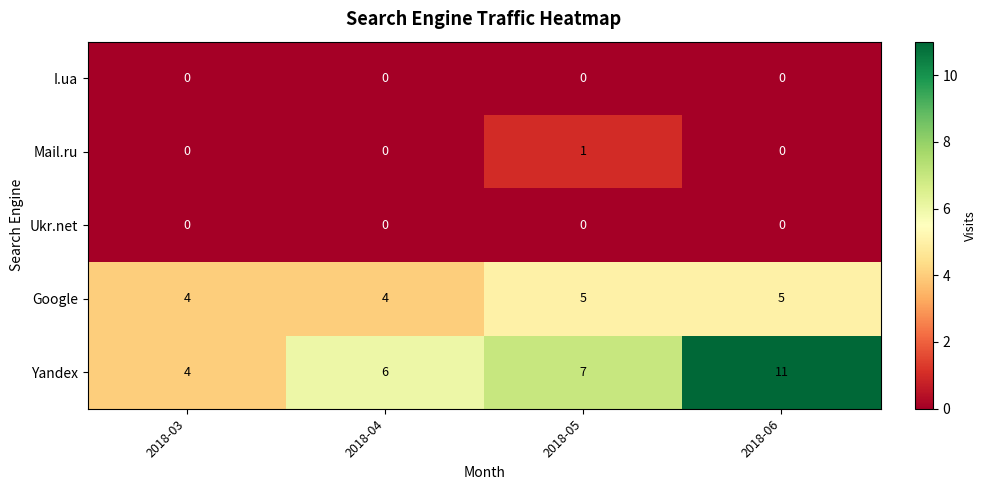

Reading left to right, transcribe all the data shown in this chart.

I.ua: 2018-03=0	2018-04=0	2018-05=0	2018-06=0
Mail.ru: 2018-03=0	2018-04=0	2018-05=1	2018-06=0
Ukr.net: 2018-03=0	2018-04=0	2018-05=0	2018-06=0
Google: 2018-03=4	2018-04=4	2018-05=5	2018-06=5
Yandex: 2018-03=4	2018-04=6	2018-05=7	2018-06=11